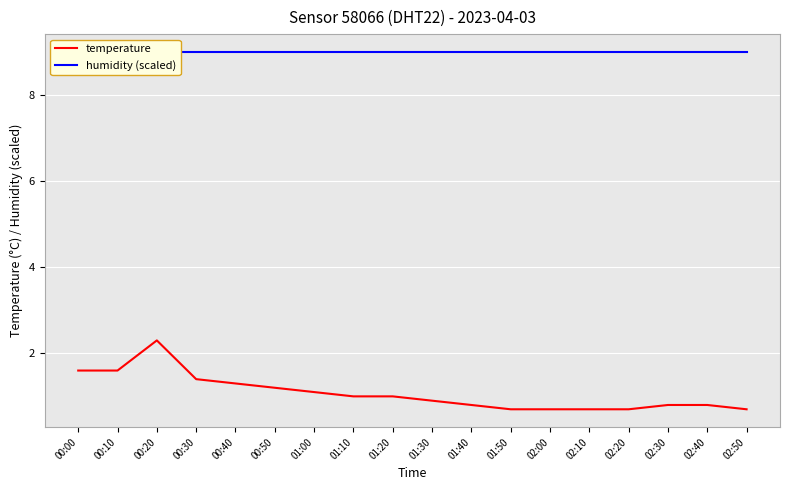

What position from the right is 02:10?

5